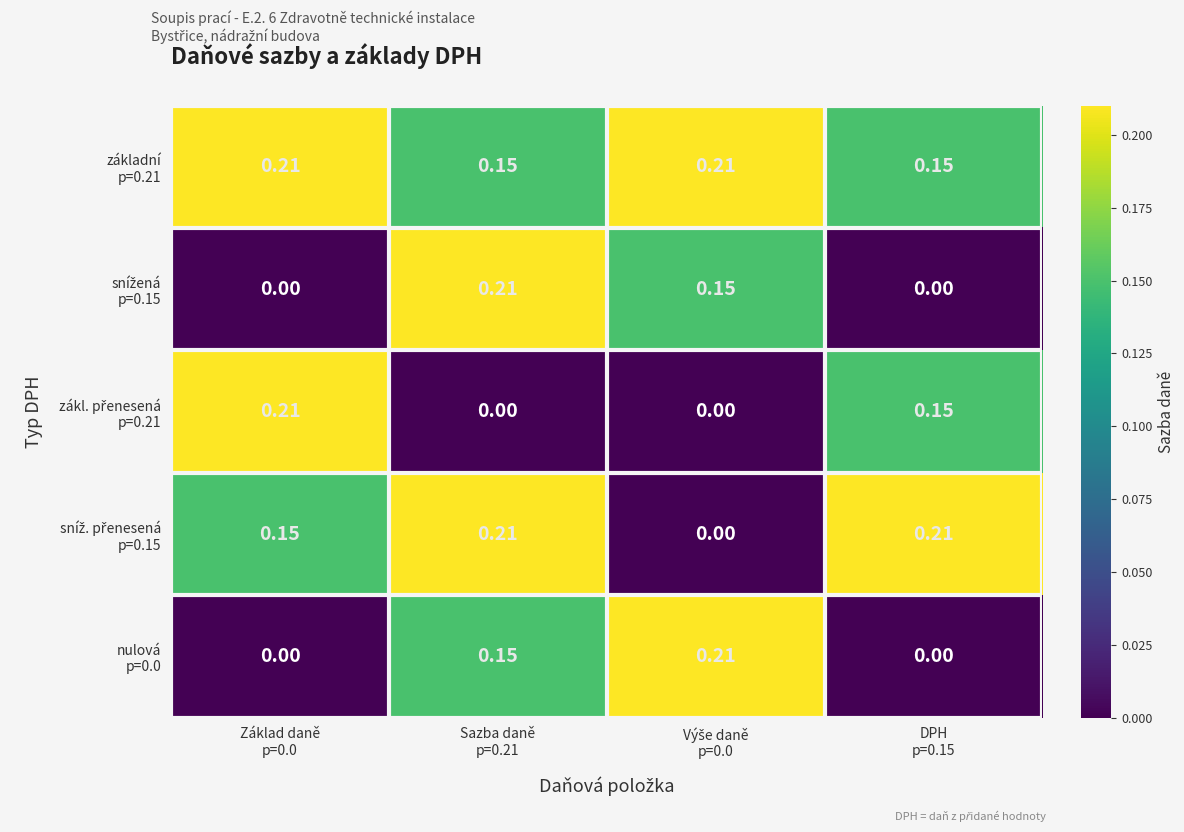

What is the difference between the highest and lowest values at Sazba daně
p=0.21?

0.2